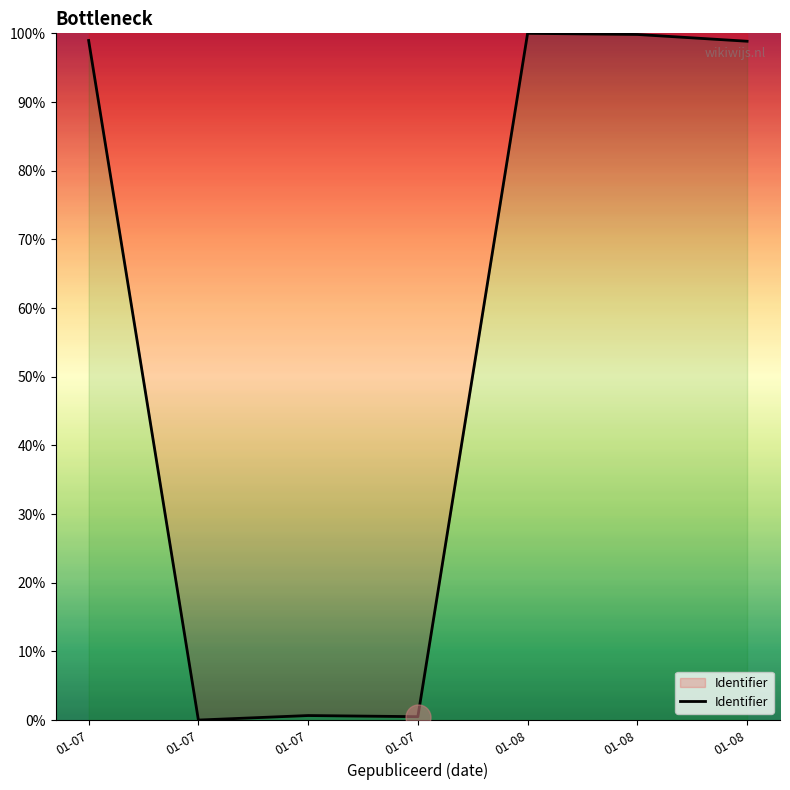

Count the number of values greater than 98.

4